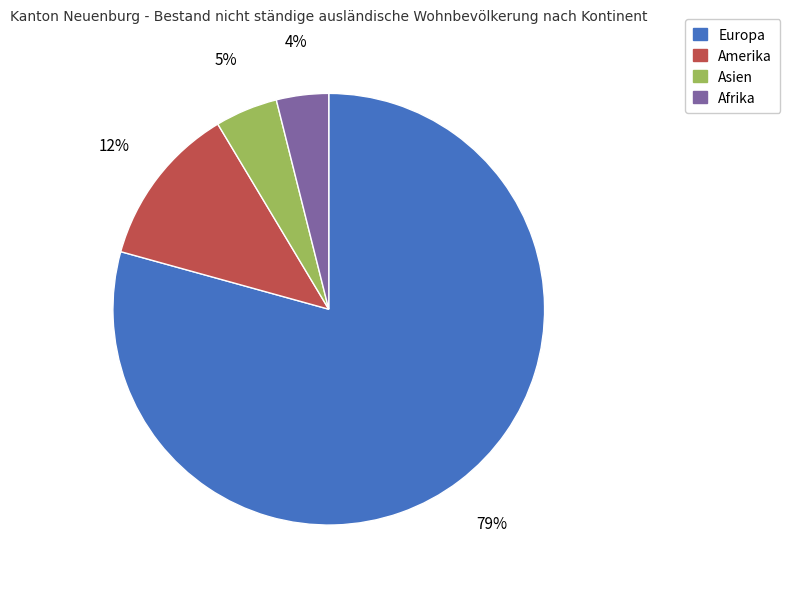

To the nearest percent, what is the difference between the largest and smallest slice percentages?

75%